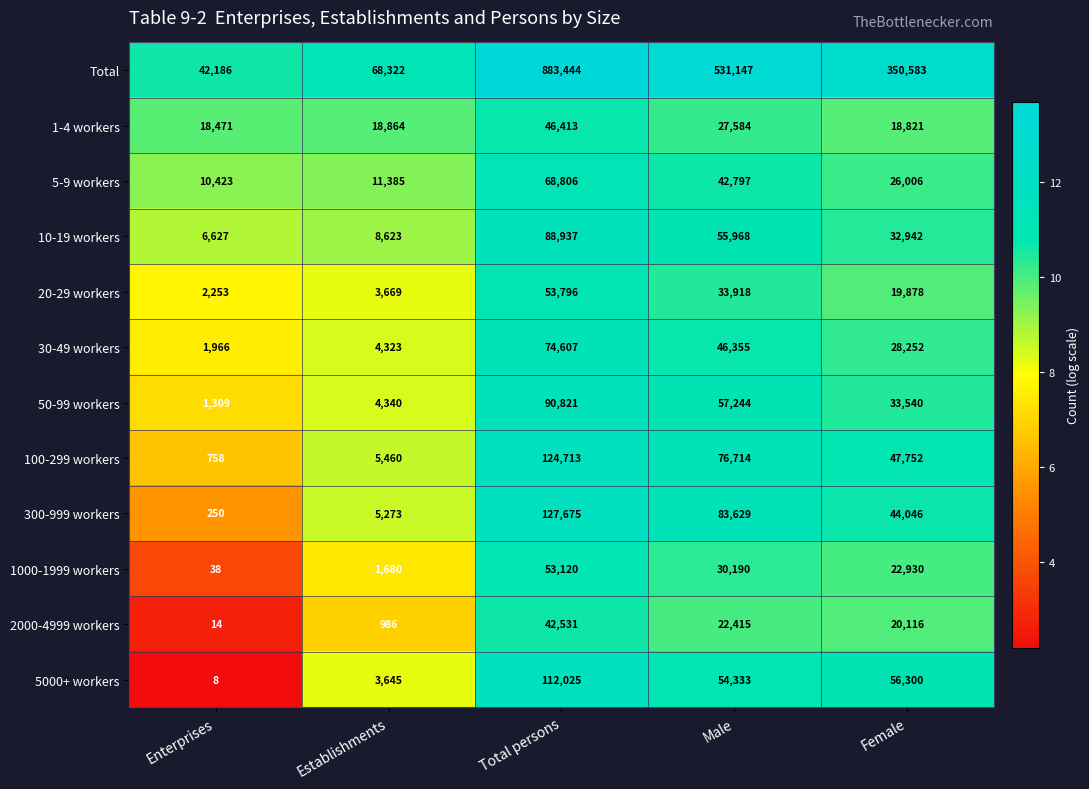

Which series has the largest range (max minus min)?

Total